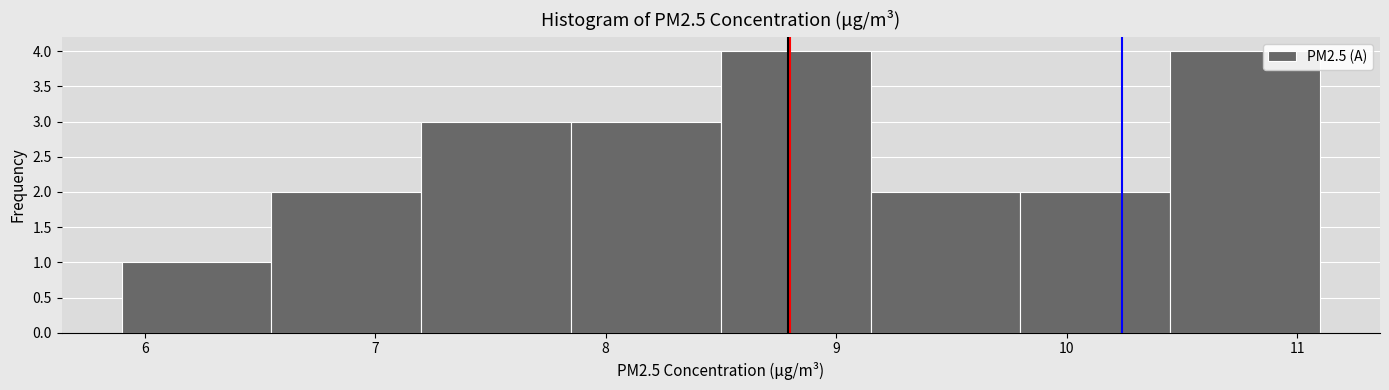

How tall is the bar that spans 6.55 to 7.20 on the x-axis? Neither the bar edges nor the heights are printed on the chart, so give them approximately, as read against the axes.

2